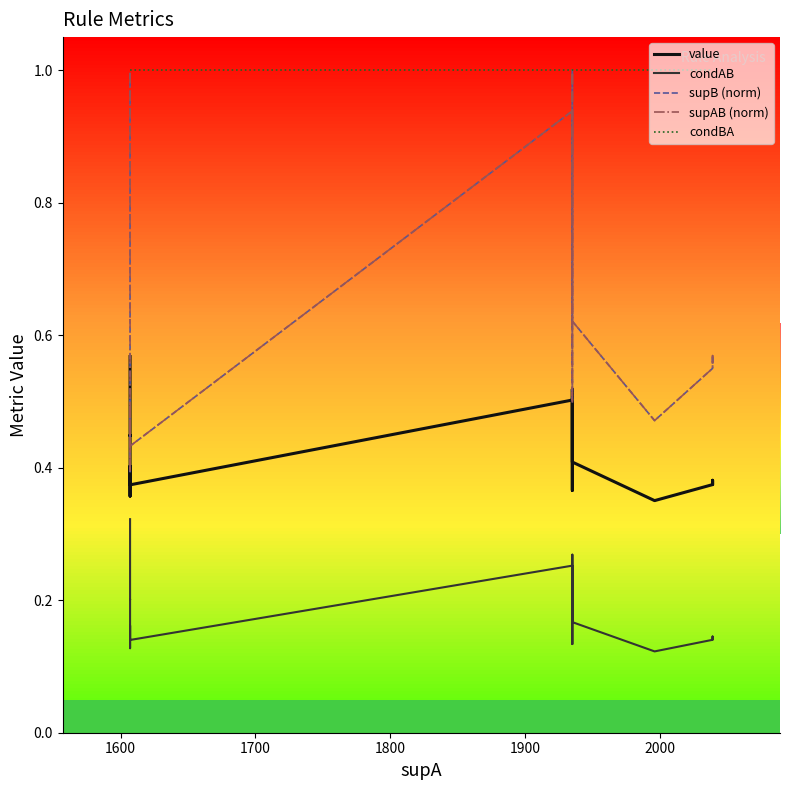

How many data points does each series have?

20